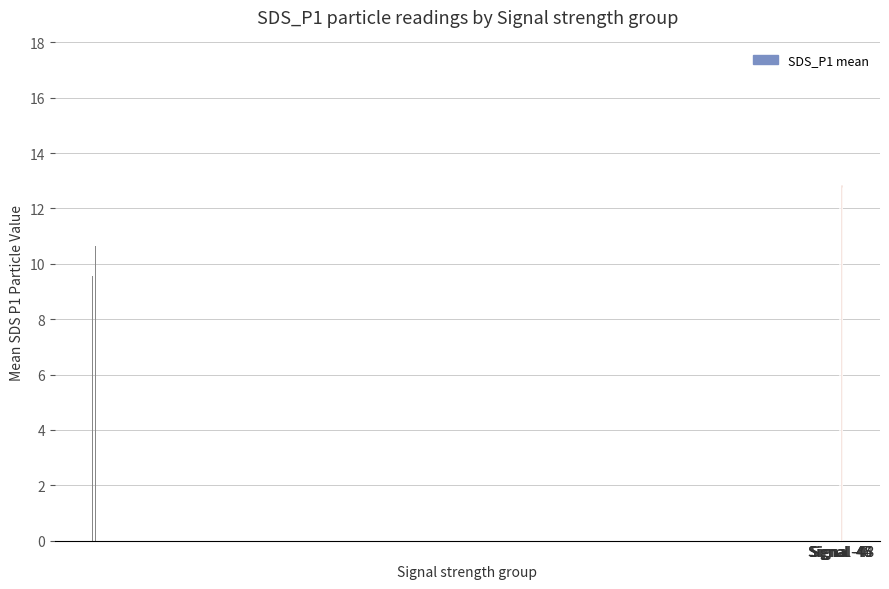

What is the value of the SDS_P1 bar at the 4th from the left?

12.9